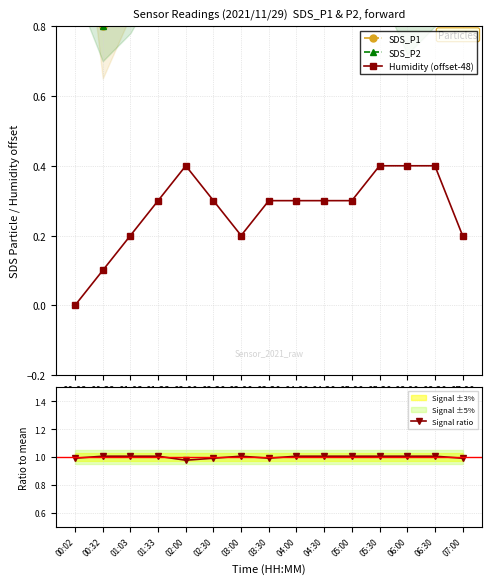

What value does the SDS_P2 series have at 01:03?

0.9